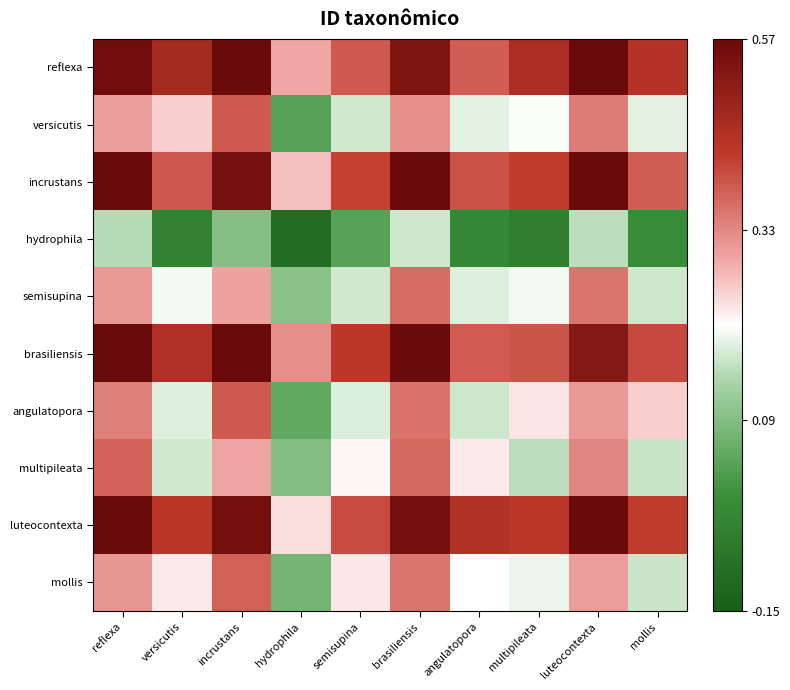

Reading left to right, what are all the values shown in this chart?

reflexa: reflexa=0.6	versicutis=0.5	incrustans=0.6	hydrophila=0.3	semisupina=0.4	brasiliensis=0.5	angulatopora=0.4	multipileata=0.5	luteocontexta=0.6	mollis=0.4
versicutis: reflexa=0.3	versicutis=0.3	incrustans=0.4	hydrophila=0.0	semisupina=0.2	brasiliensis=0.3	angulatopora=0.2	multipileata=0.2	luteocontexta=0.3	mollis=0.2
incrustans: reflexa=0.6	versicutis=0.4	incrustans=0.5	hydrophila=0.3	semisupina=0.4	brasiliensis=0.6	angulatopora=0.4	multipileata=0.4	luteocontexta=0.6	mollis=0.4
hydrophila: reflexa=0.1	versicutis=-0.0	incrustans=0.1	hydrophila=-0.1	semisupina=0.0	brasiliensis=0.2	angulatopora=-0.0	multipileata=-0.1	luteocontexta=0.2	mollis=-0.0
semisupina: reflexa=0.3	versicutis=0.2	incrustans=0.3	hydrophila=0.1	semisupina=0.2	brasiliensis=0.4	angulatopora=0.2	multipileata=0.2	luteocontexta=0.4	mollis=0.2
brasiliensis: reflexa=0.6	versicutis=0.5	incrustans=0.6	hydrophila=0.3	semisupina=0.4	brasiliensis=0.6	angulatopora=0.4	multipileata=0.4	luteocontexta=0.5	mollis=0.4
angulatopora: reflexa=0.3	versicutis=0.2	incrustans=0.4	hydrophila=0.0	semisupina=0.2	brasiliensis=0.4	angulatopora=0.2	multipileata=0.2	luteocontexta=0.3	mollis=0.3
multipileata: reflexa=0.4	versicutis=0.2	incrustans=0.3	hydrophila=0.1	semisupina=0.2	brasiliensis=0.4	angulatopora=0.2	multipileata=0.2	luteocontexta=0.3	mollis=0.2
luteocontexta: reflexa=0.6	versicutis=0.4	incrustans=0.6	hydrophila=0.2	semisupina=0.4	brasiliensis=0.6	angulatopora=0.4	multipileata=0.4	luteocontexta=0.6	mollis=0.4
mollis: reflexa=0.3	versicutis=0.2	incrustans=0.4	hydrophila=0.1	semisupina=0.2	brasiliensis=0.4	angulatopora=0.2	multipileata=0.2	luteocontexta=0.3	mollis=0.2